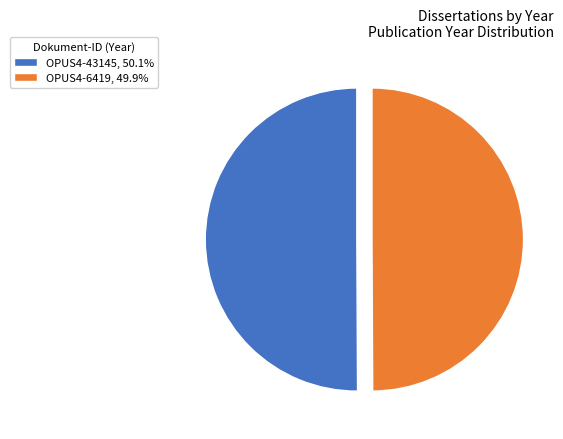

Is the sum of OPUS4-6419, 49.9% and OPUS4-43145, 50.1% greater than half?

Yes